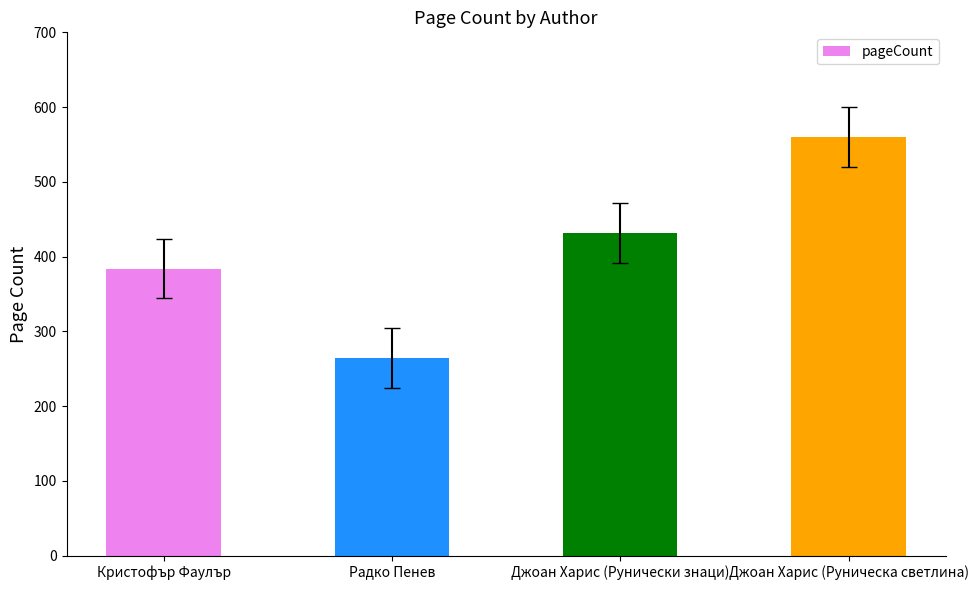

At which label is the value closest to 412?

Джоан Харис (Рунически знаци)